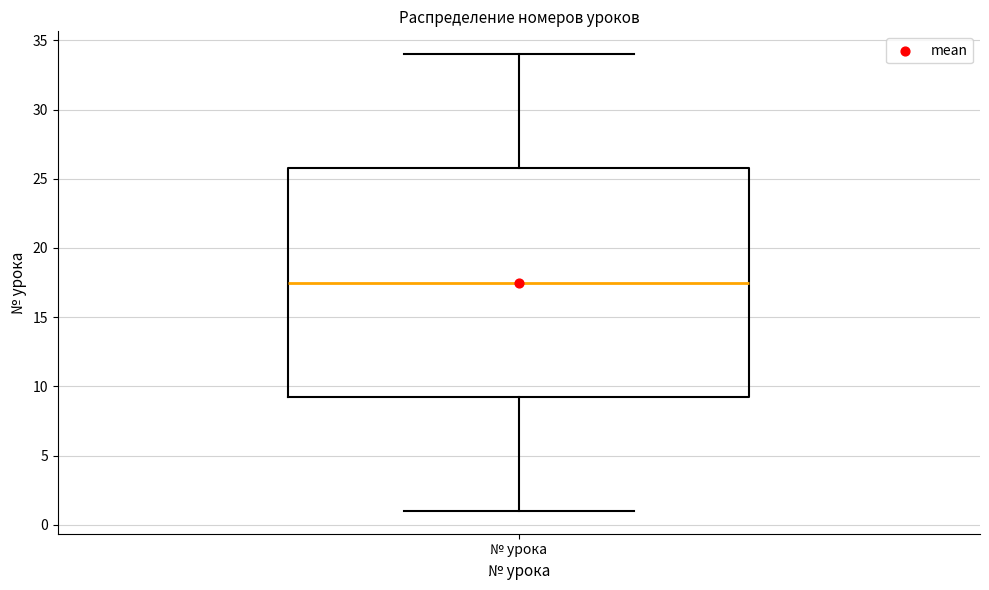

Read this box plot against the y-axis: the position of the median line, the range covered by the box, and the ends of both whiskers. The values are not printed on the chart, so give them approximately, as read against the axis.

median 17.5, box 9.5 to 26.0, whiskers 1.0 to 34.0